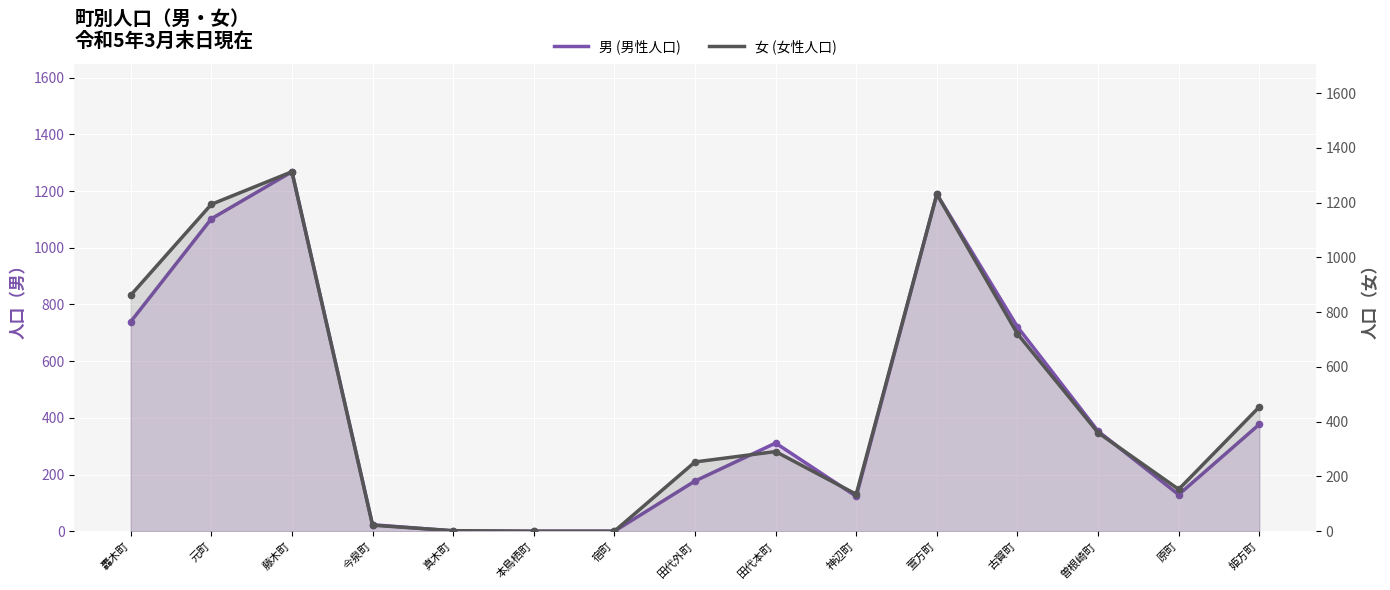

What are all the series names shown in the legend?

男 (男性人口), 女 (女性人口)